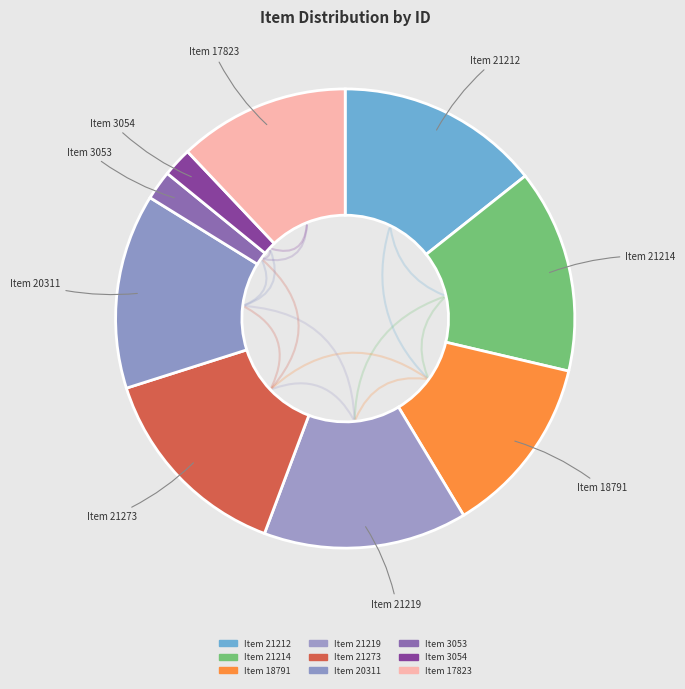

To the nearest percent, what is the average slice percentage?

11%